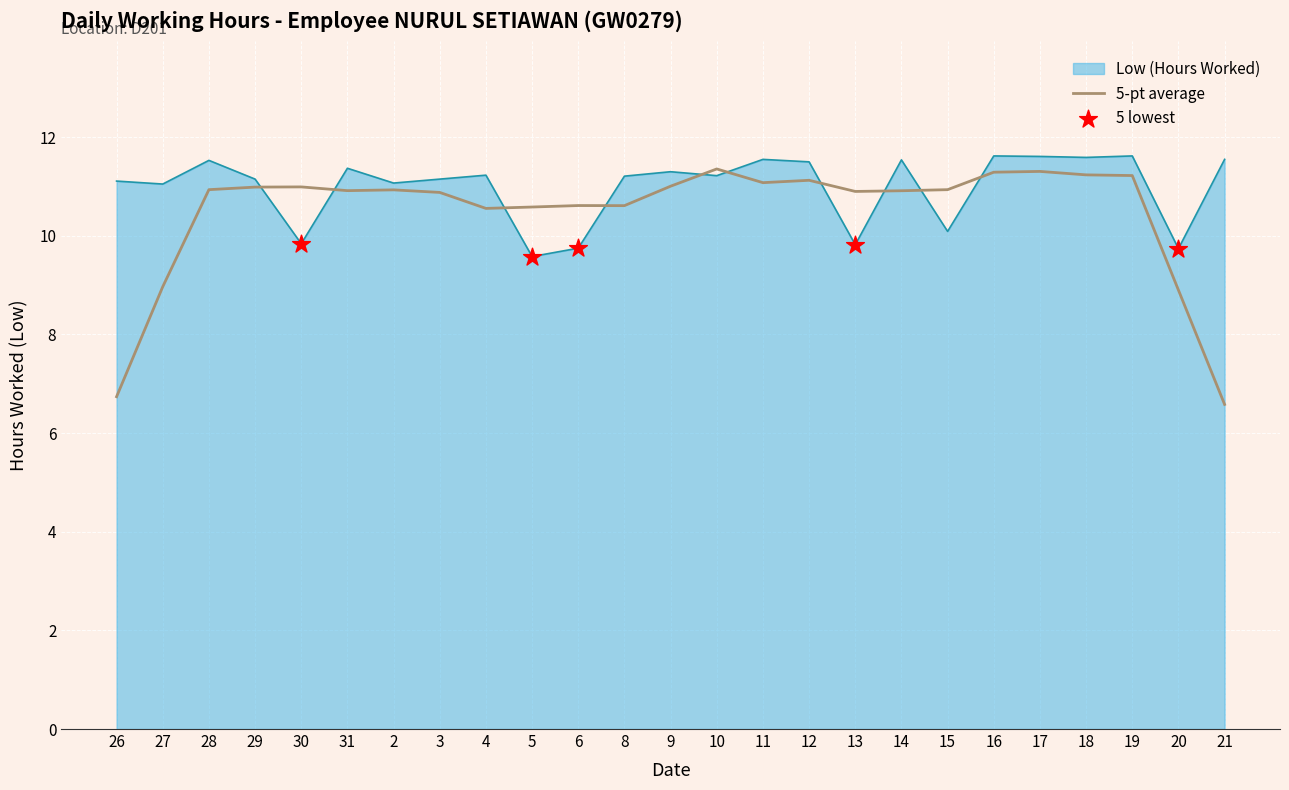

Between 12 and 15, which series saw the biggest shift?

Low (Hours Worked)